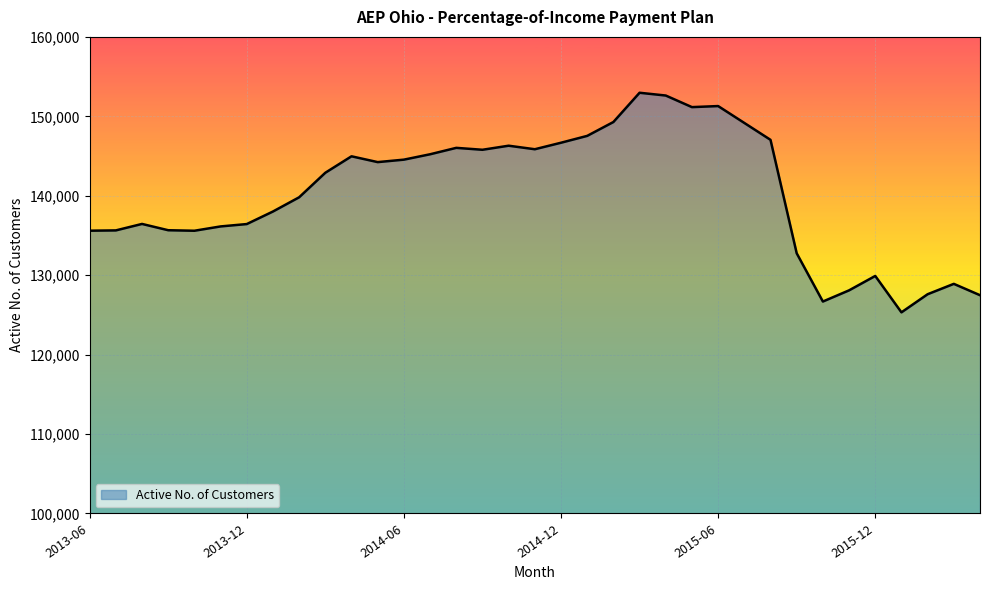

What is the smallest value displayed?

125321